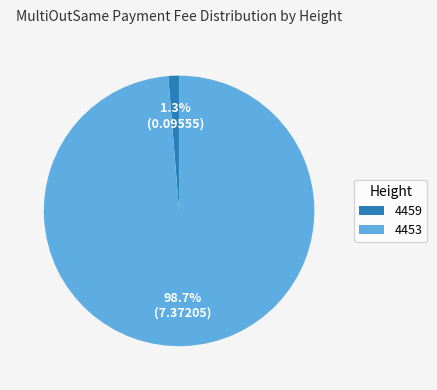

To the nearest percent, what is the combined percentage of 4453 and 4459?

100%